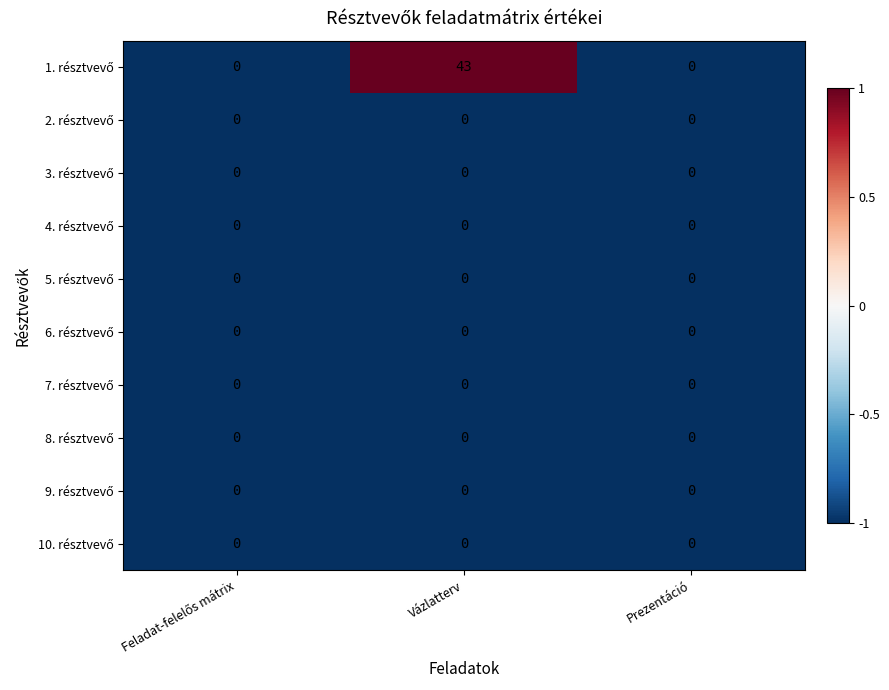

At which category does the chart reach its peak across all series?

Vázlatterv